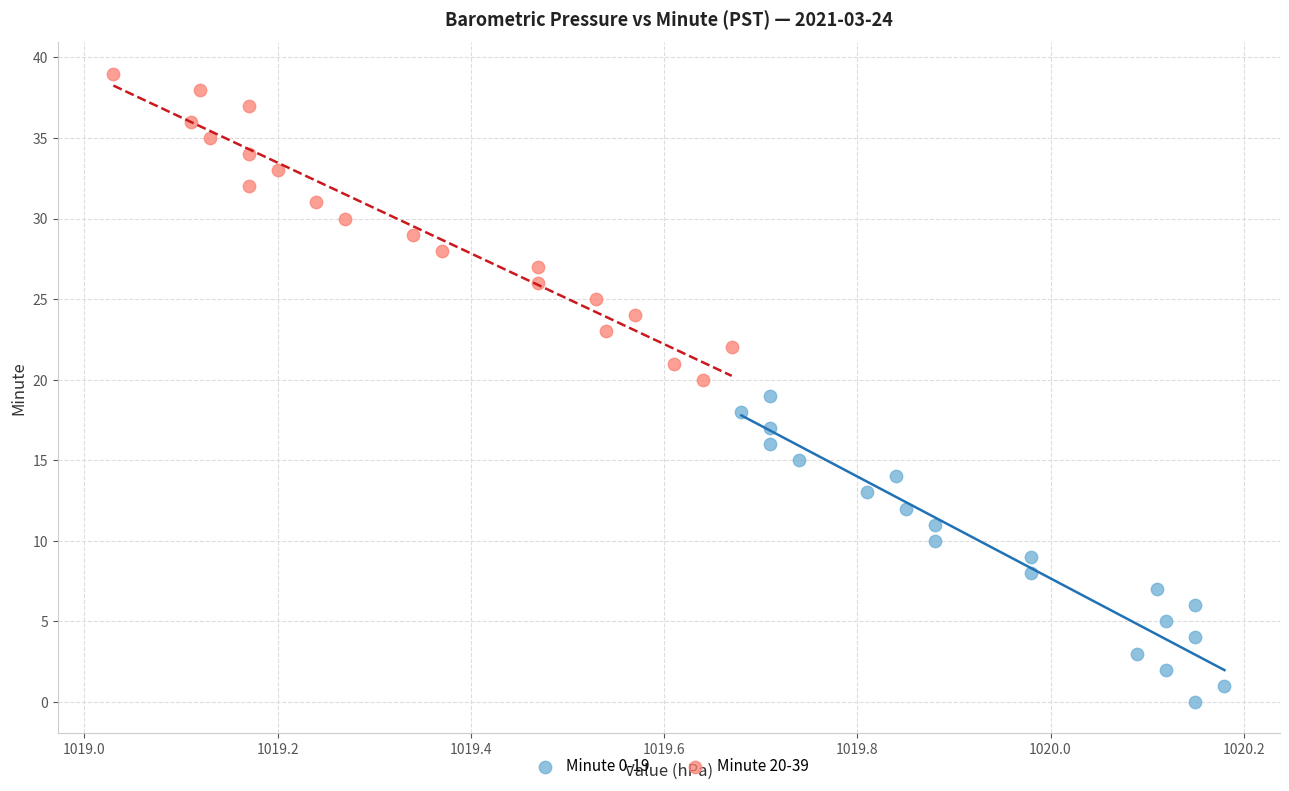

Which series reaches the maximum Y coordinate?

Minute 20-39